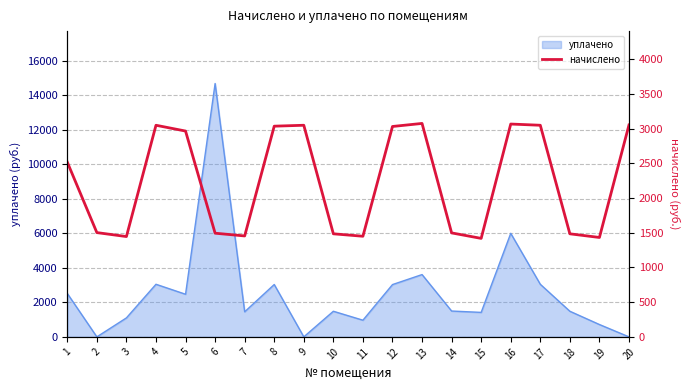

What is the sum of all values?

44543.8